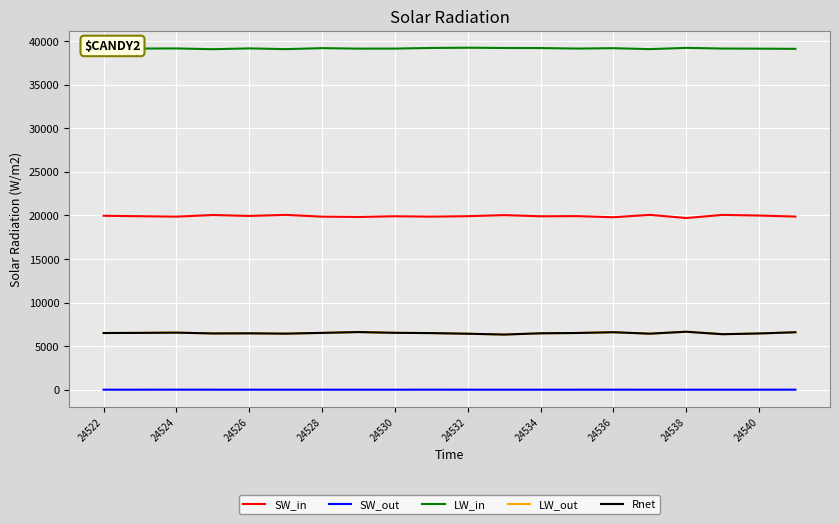

Which series has the largest total across all categories?

LW_in